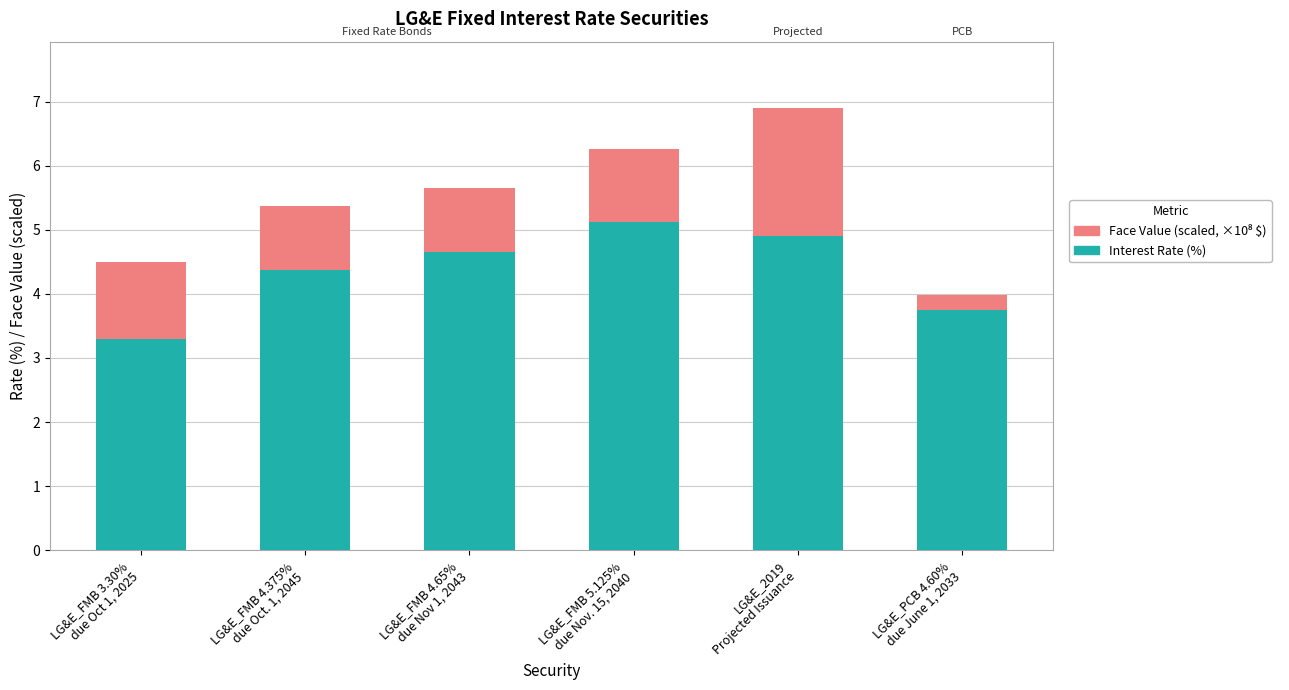

What is the sum of all Interest Rate (%) values?

26.1